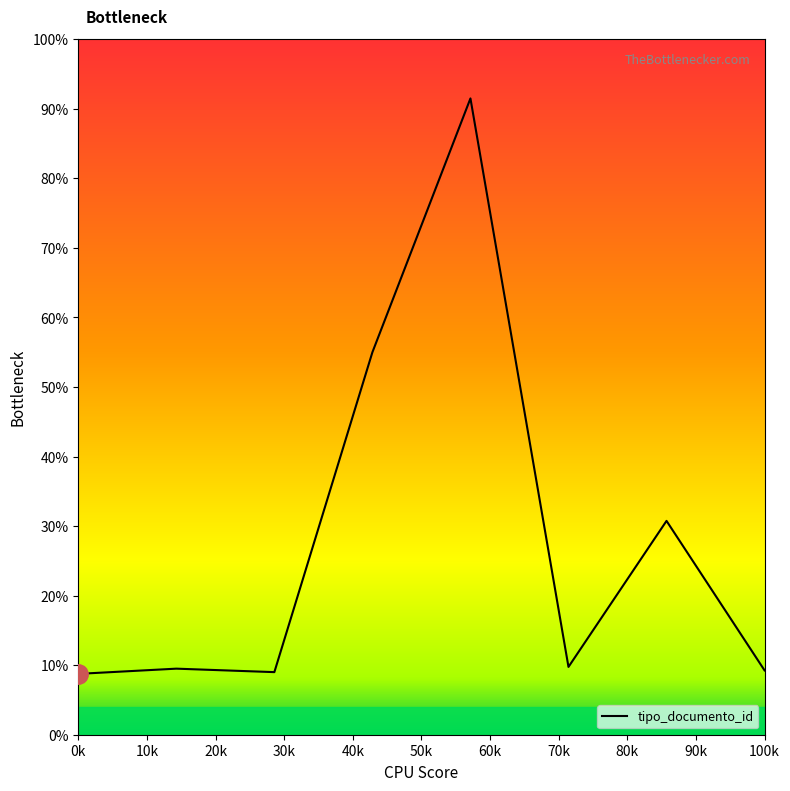

What is the average value?

27.9